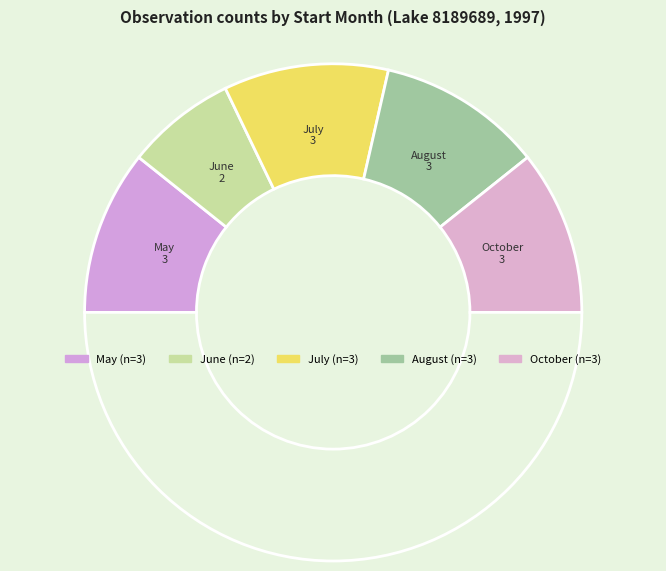

How many segments does this pie chart have?

6